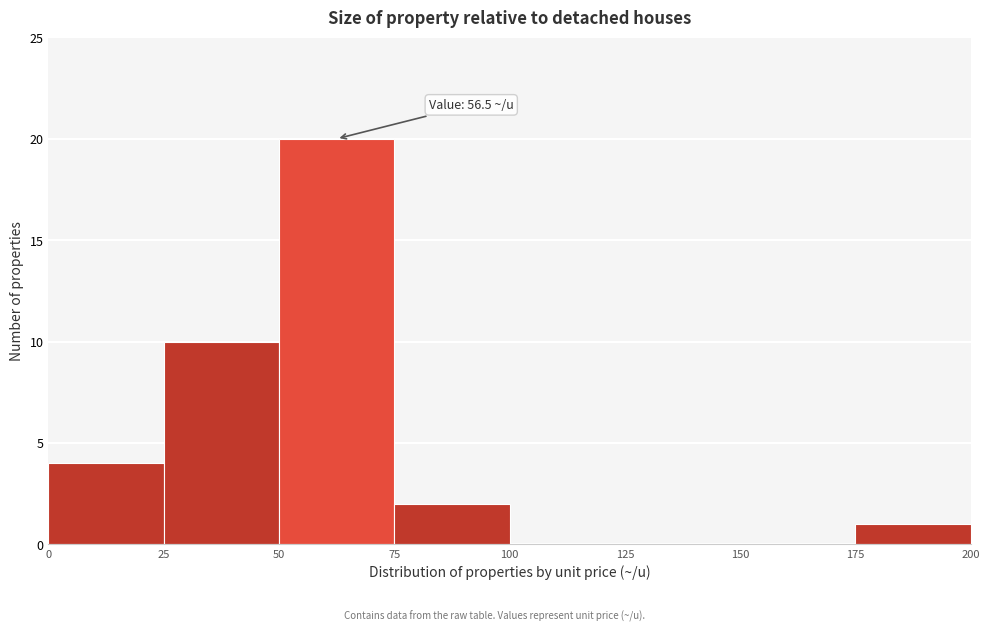

Which range on the x-axis has the tallest bar?

50 to 75